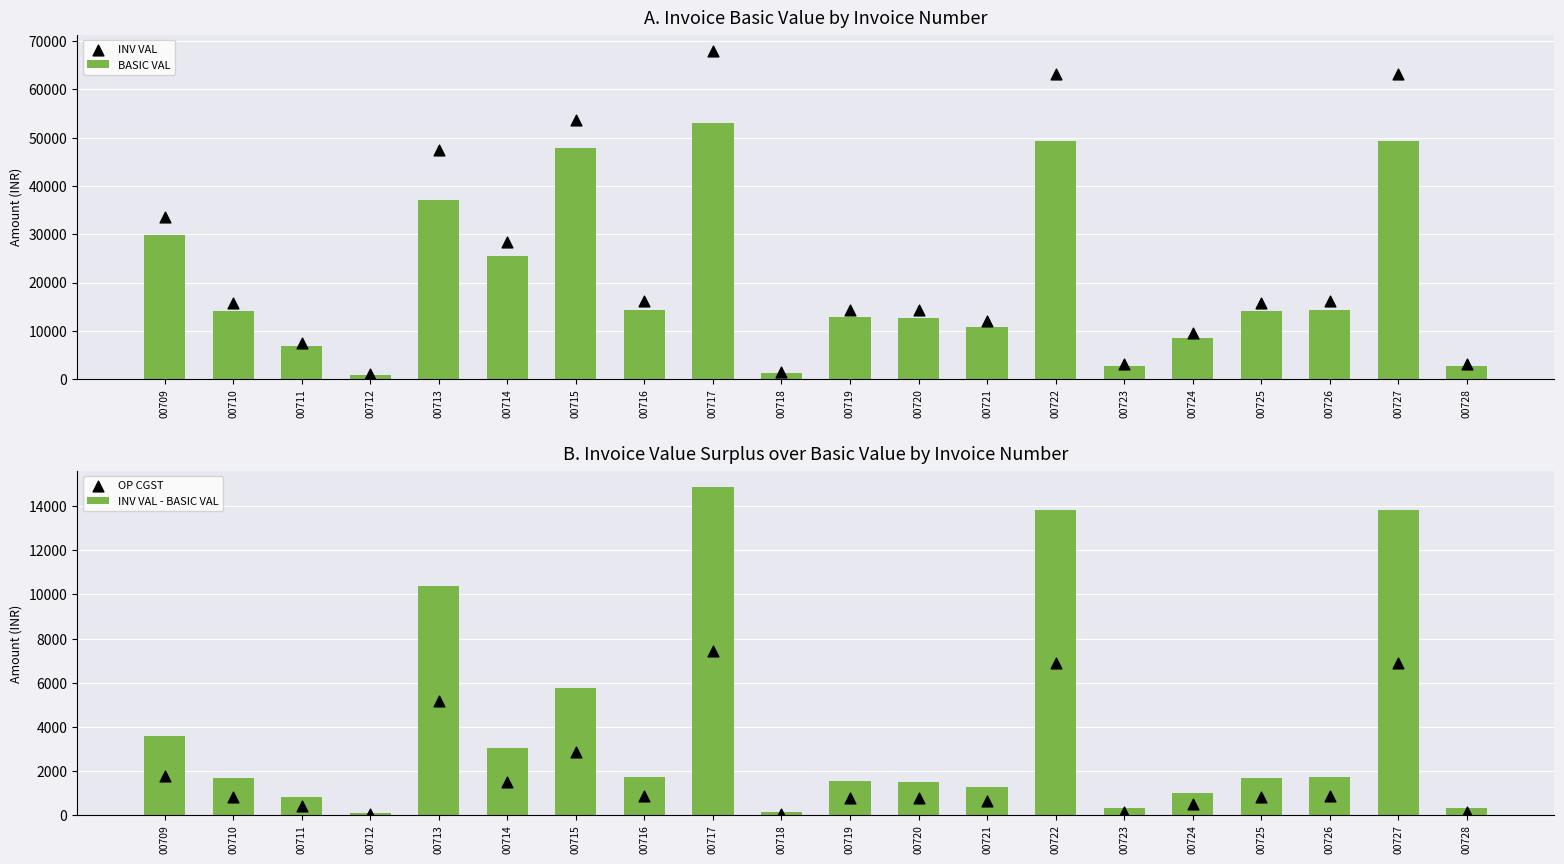

What are all the series names shown in the legend?

BASIC VAL, INV VAL, INV VAL - BASIC VAL, OP CGST